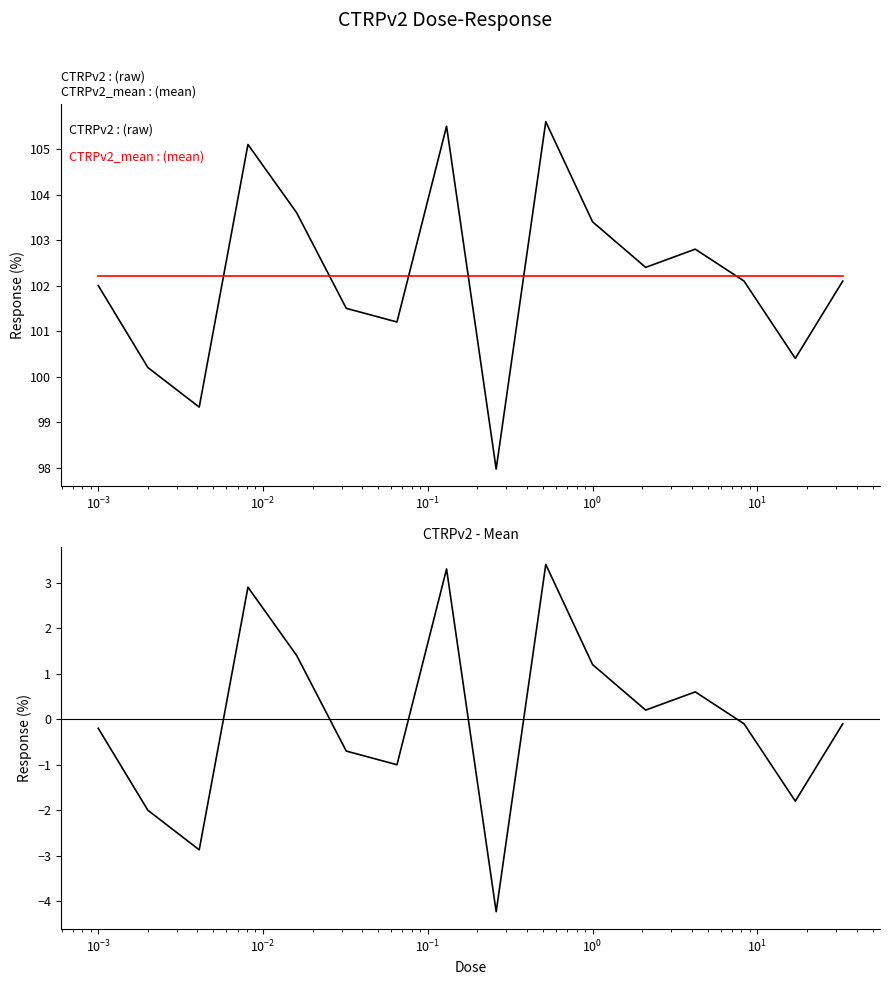

How many data points in CTRPv2 - mean are less than 0?

9